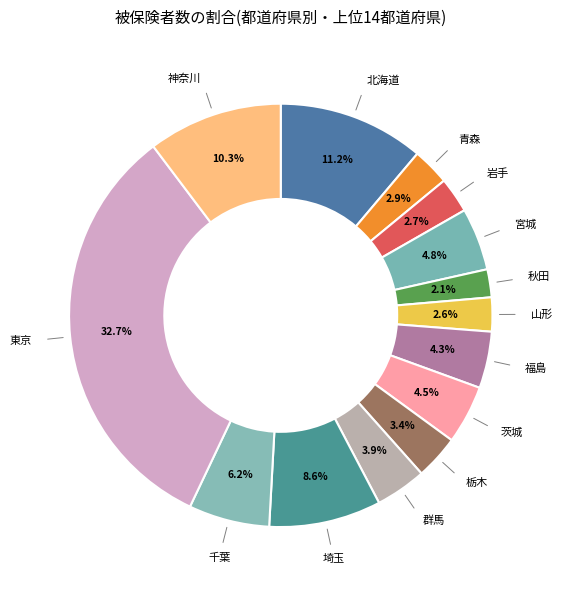

To the nearest percent, what is the difference between the largest and smallest slice percentages?

31%